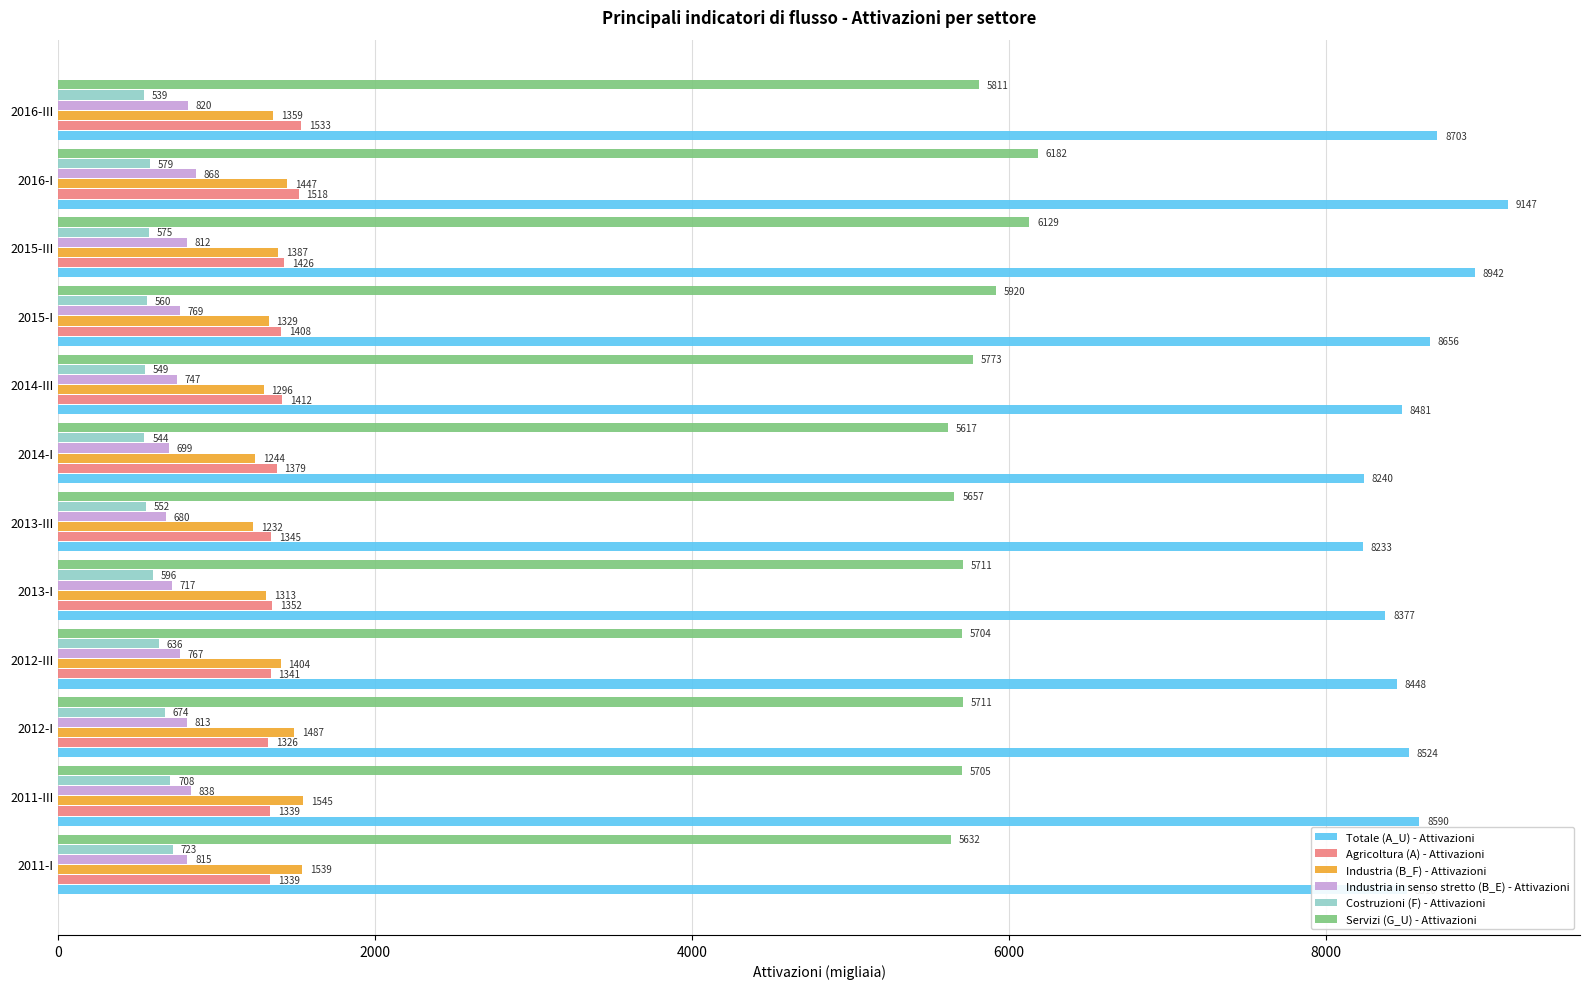

What is the maximum value shown in the chart?

9147.1